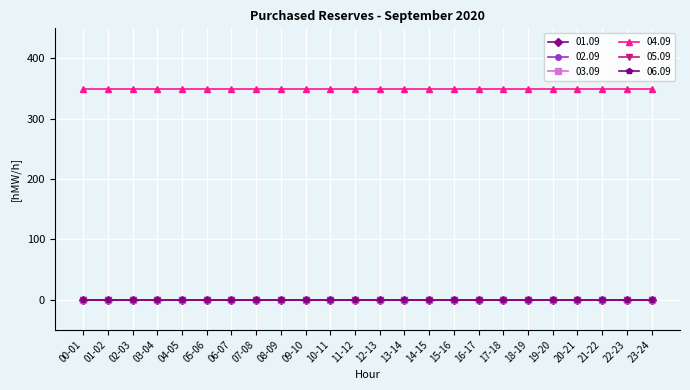

Does the chart have visible grid lines?

Yes